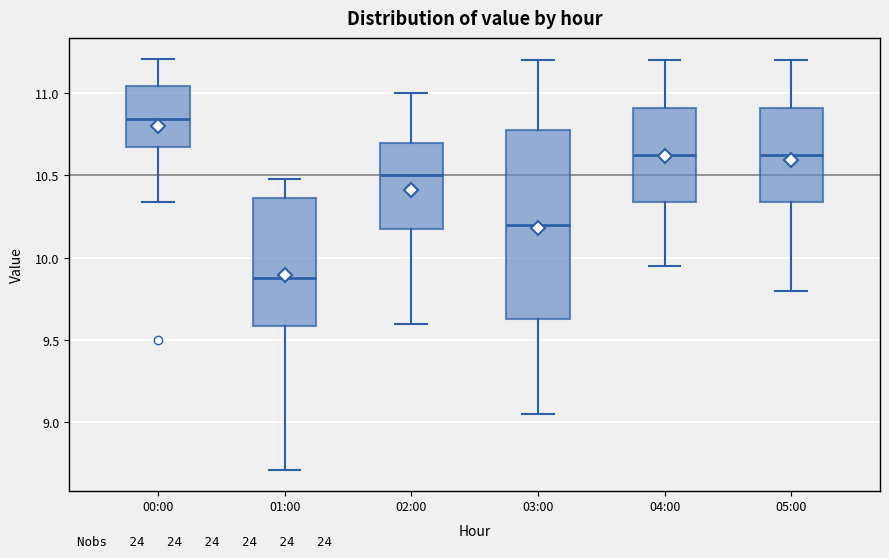

Reading left to right, transcribe this box plot: for each box, give where its median line is, the range the box spans, and where its two whiskers end, as read against the y-axis. The values are not printed on the chart, so give them approximately, as read against the axis.

00:00: median 10.85, box 10.70 to 11.05, whiskers 10.35 to 11.20
01:00: median 9.90, box 9.60 to 10.35, whiskers 8.70 to 10.50
02:00: median 10.50, box 10.20 to 10.70, whiskers 9.60 to 11.00
03:00: median 10.20, box 9.65 to 10.80, whiskers 9.05 to 11.20
04:00: median 10.65, box 10.35 to 10.90, whiskers 9.95 to 11.20
05:00: median 10.65, box 10.35 to 10.90, whiskers 9.80 to 11.20